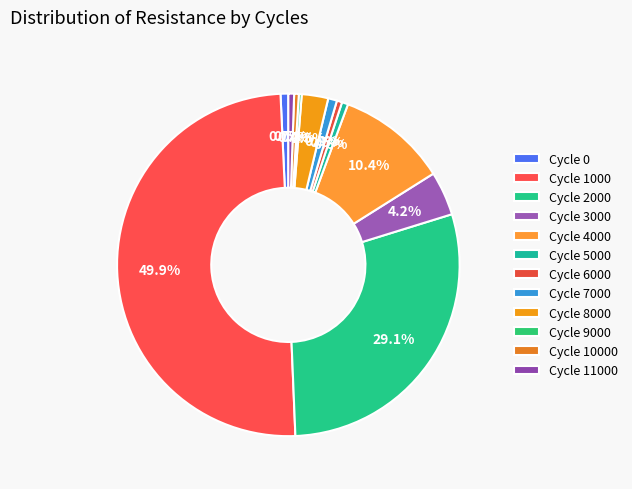

Is there any slice that represents more than half of the pie?

No